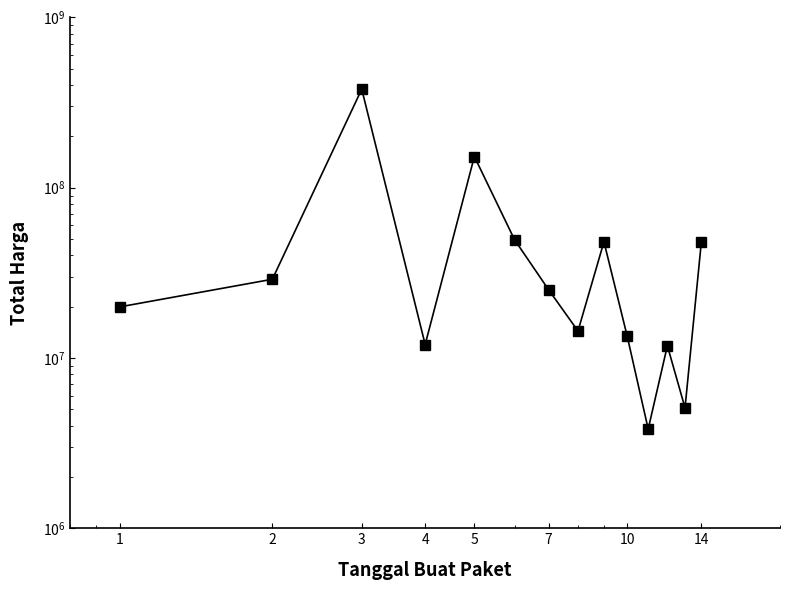

At which label does the data first exceed 25200000?

2